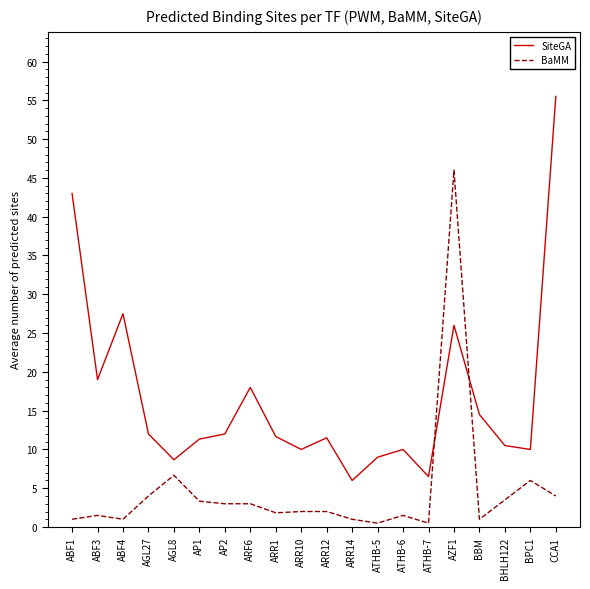

How many values in the SiteGA series exceed 11?

12